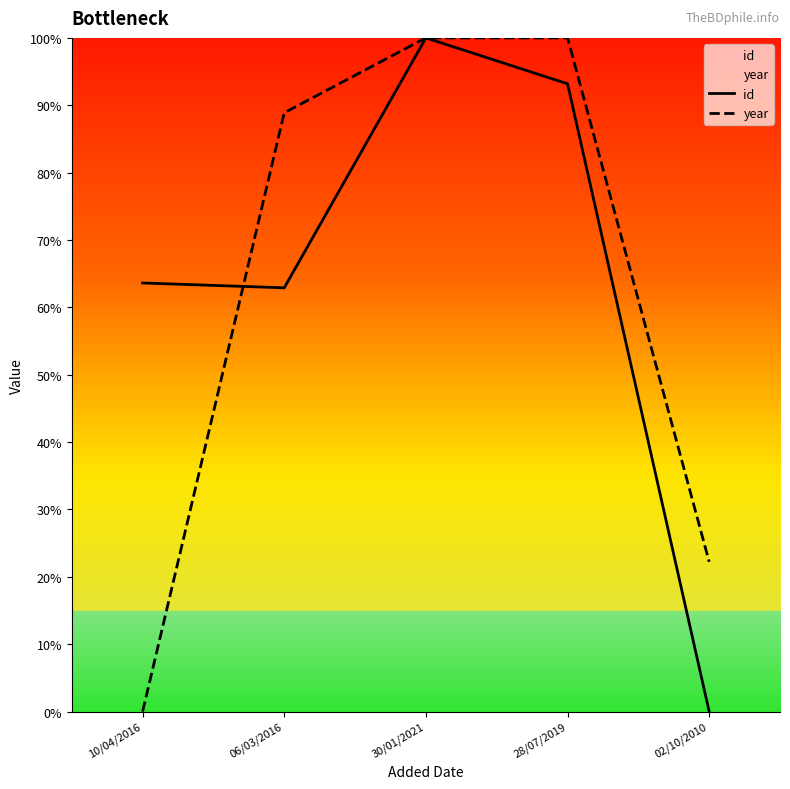

Rank the categories by id value from highest to lowest.

30/01/2021, 28/07/2019, 10/04/2016, 06/03/2016, 02/10/2010